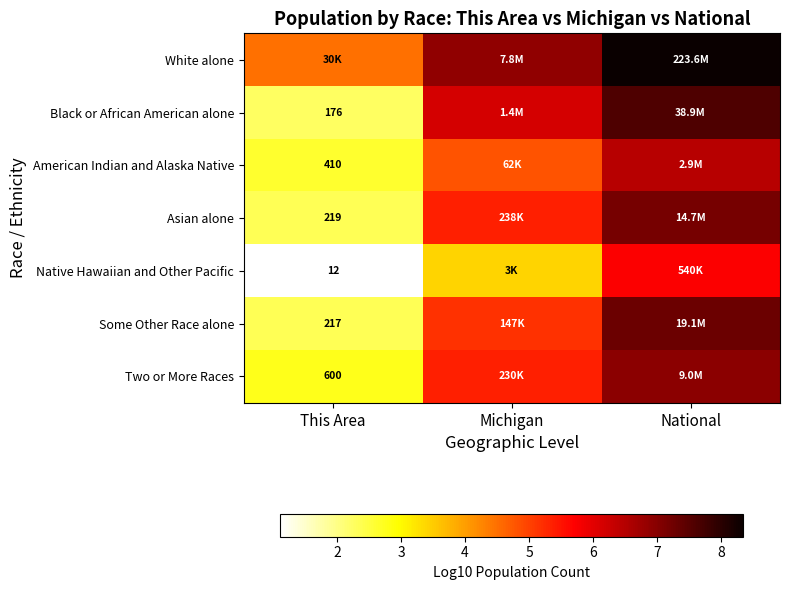

List the labels in order of Two or More Races value, smallest first.

This Area, Michigan, National